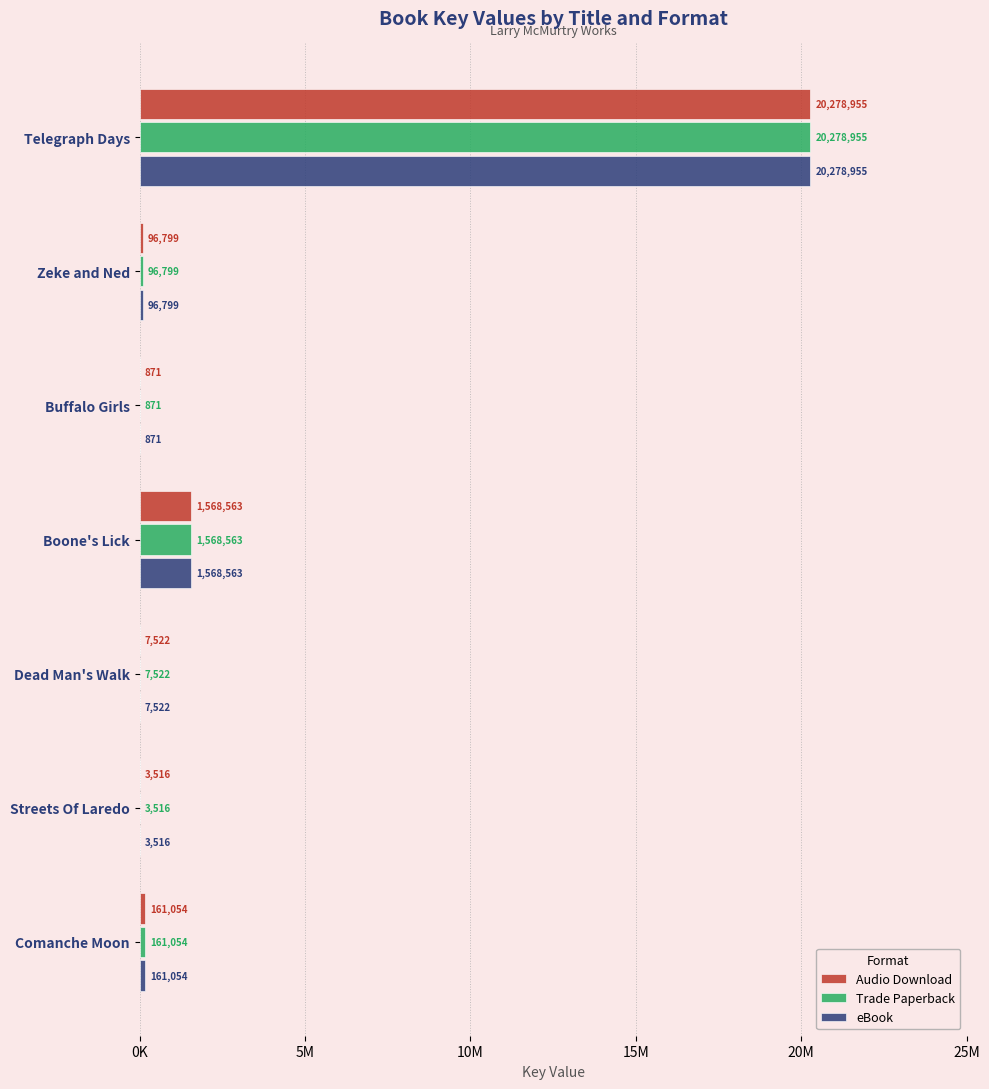

Which label corresponds to the largest value in the chart?

Telegraph Days